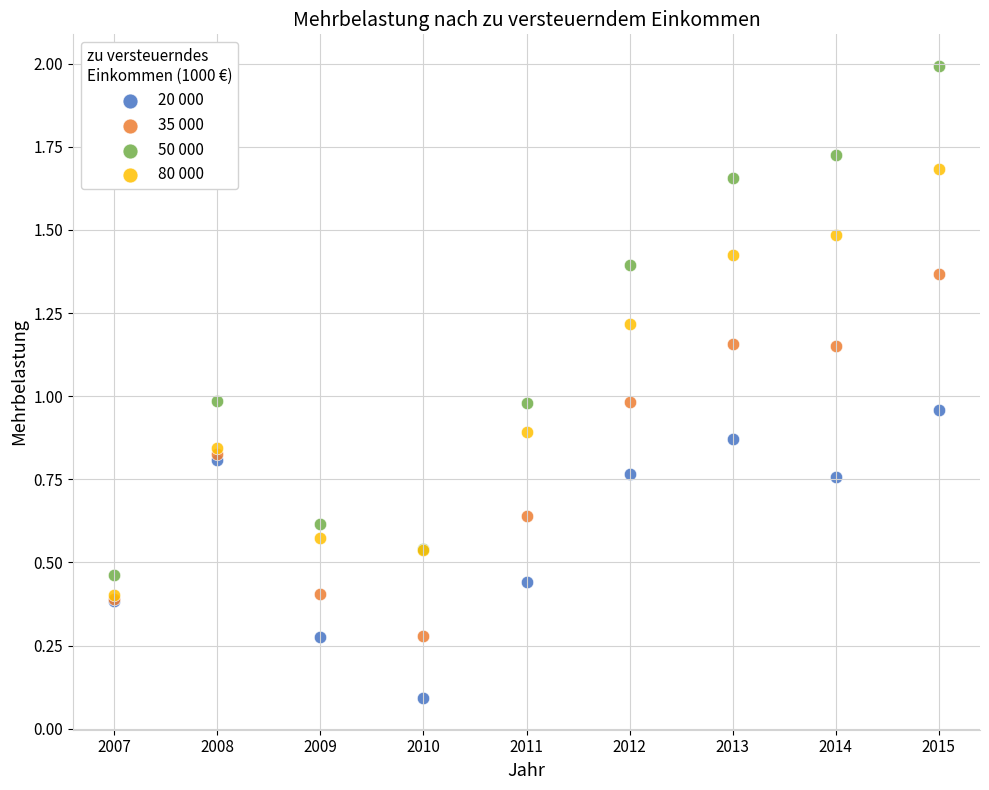

Which series contains the highest Y value?

50 000